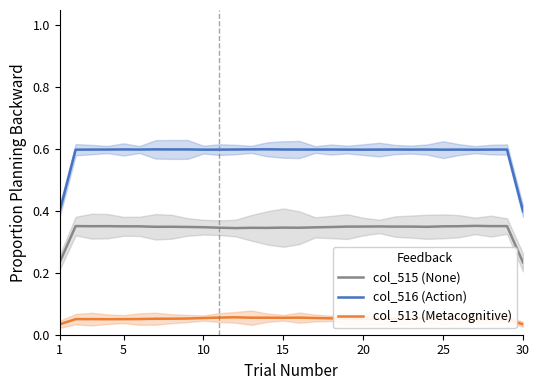

True or false: col_516 (Action) and col_513 (Metacognitive) cross at least once.

False